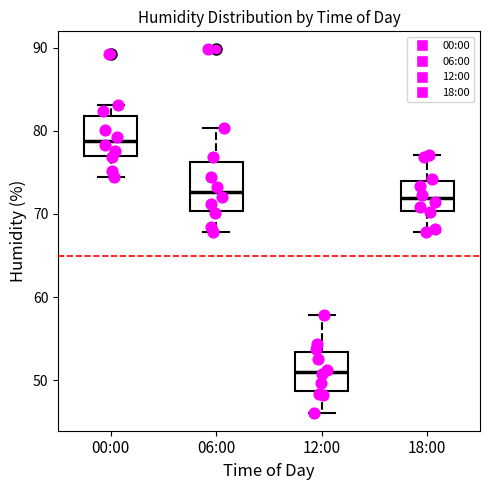

Which box has the lowest median line?

12:00